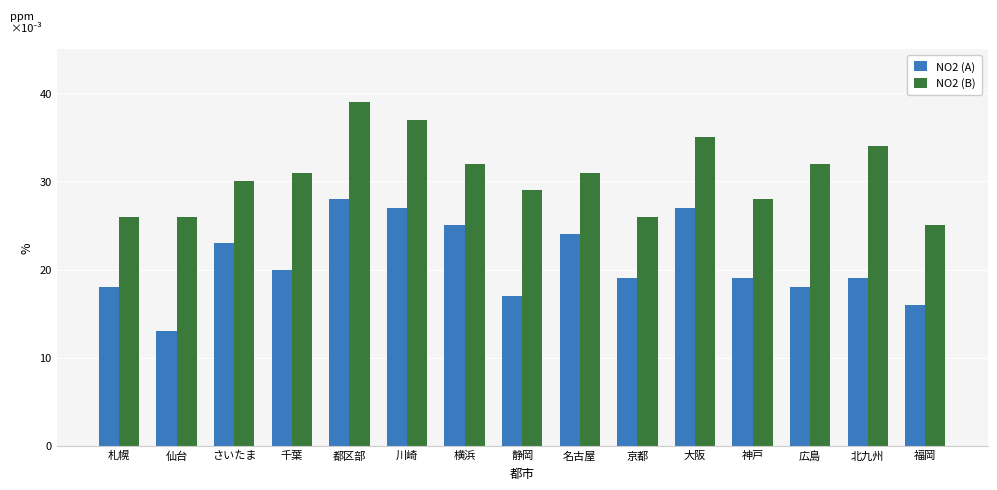

At how many categories does at least one series exceed 14?

15